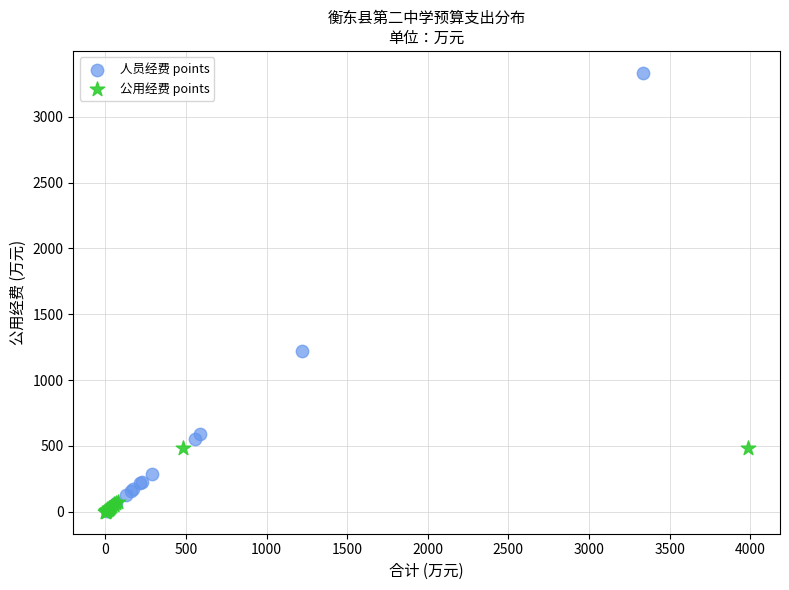

Which series reaches the maximum Y coordinate?

人员经费 points